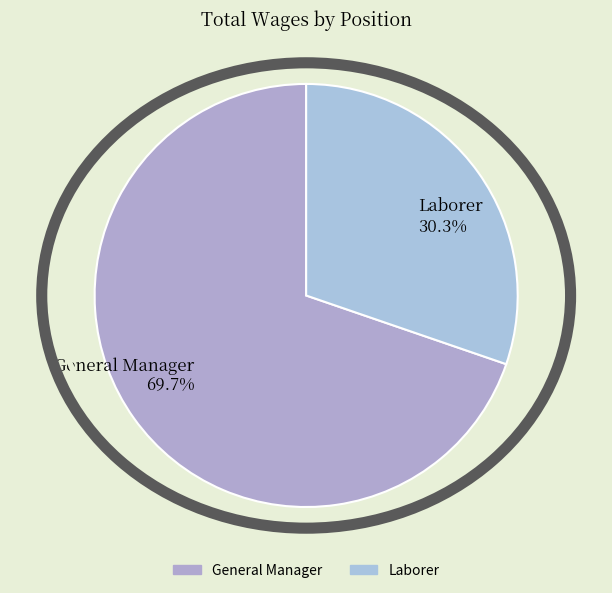

Combined, do General Manager and Laborer account for over 50%?

Yes